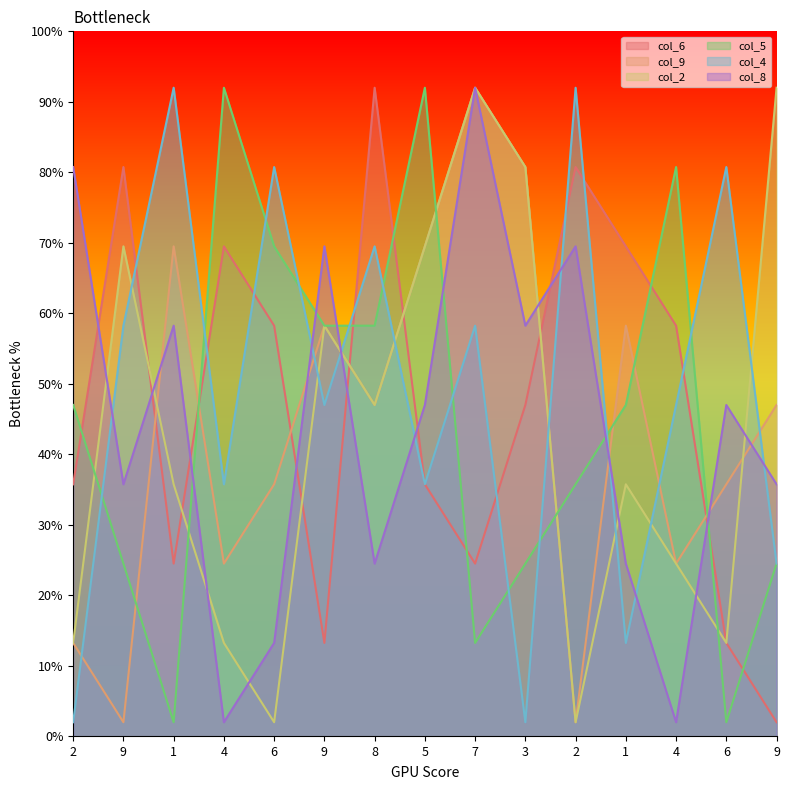

What is the spread (max minus min) of values at 8?

67.5